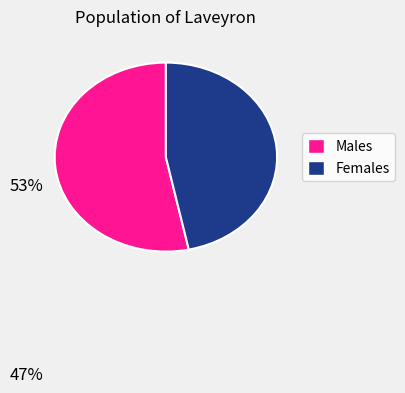

Does any single category account for the majority?

Yes